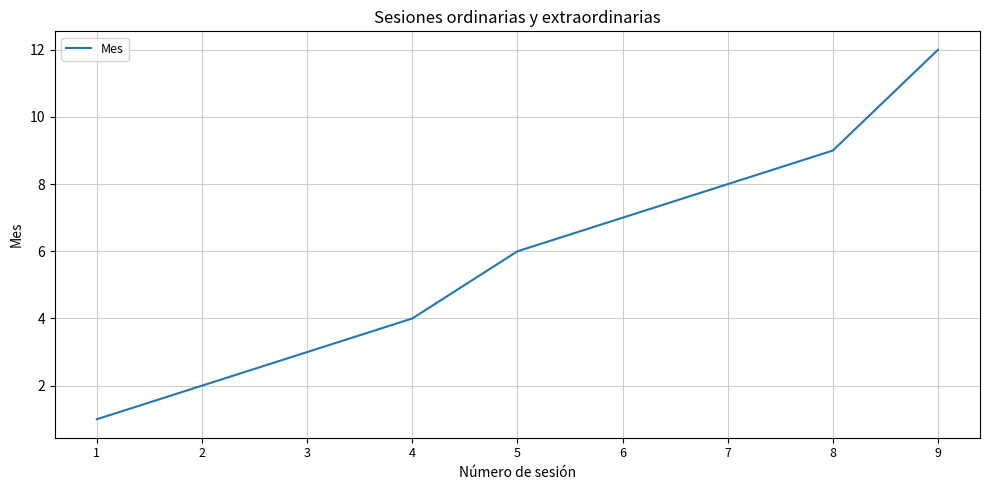

List the labels in order of value, smallest first.

1, 2, 3, 4, 5, 6, 7, 8, 9